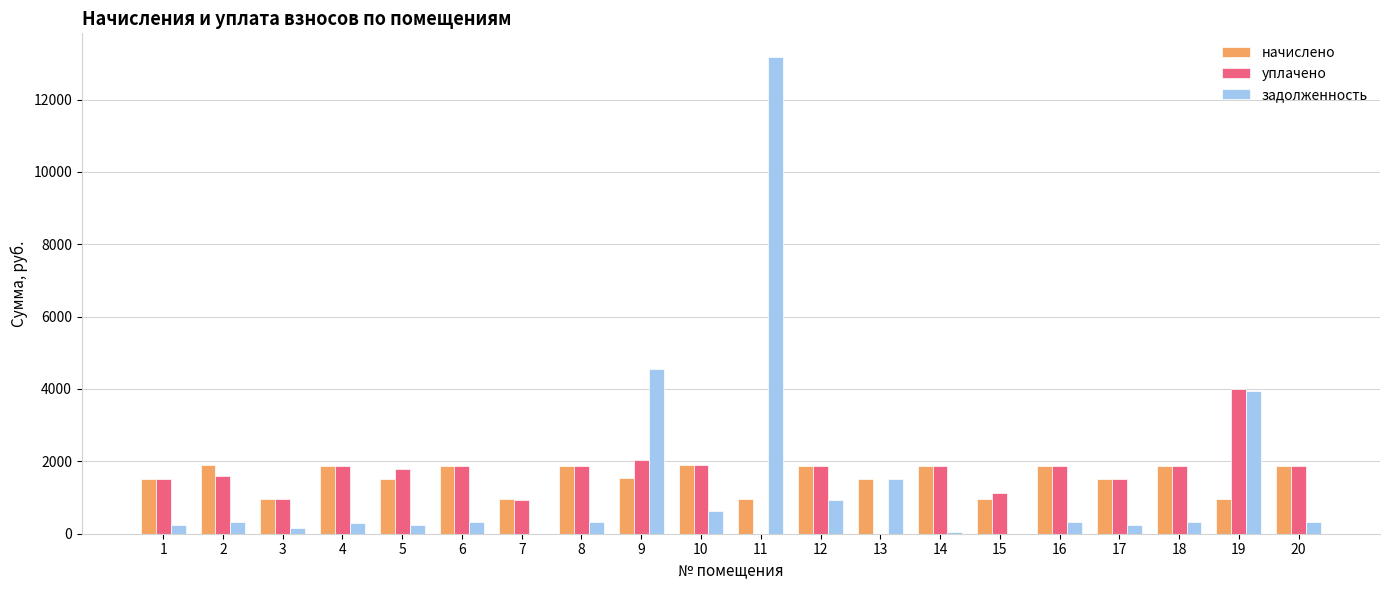

What is the sum of all задолженность values?

27904.0